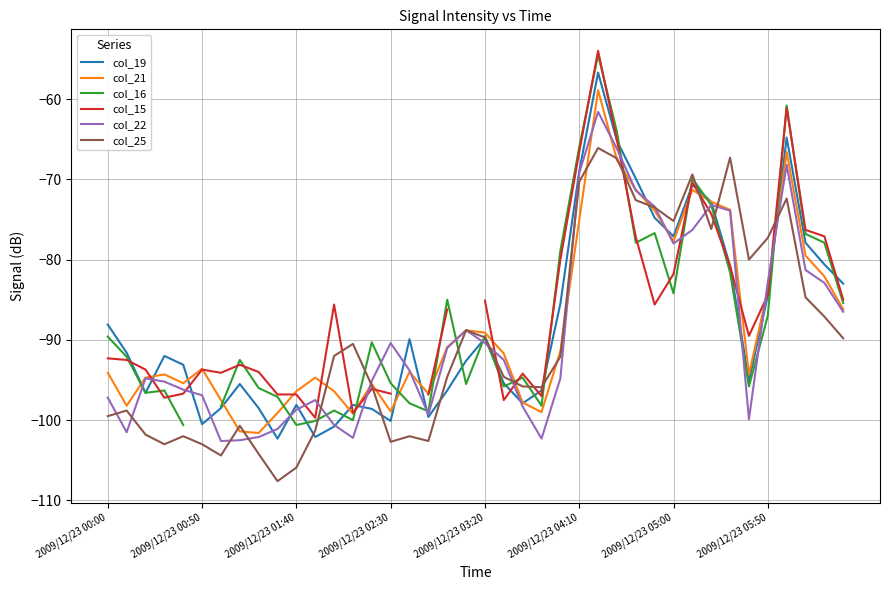

What is the maximum value for col_22?

-61.6